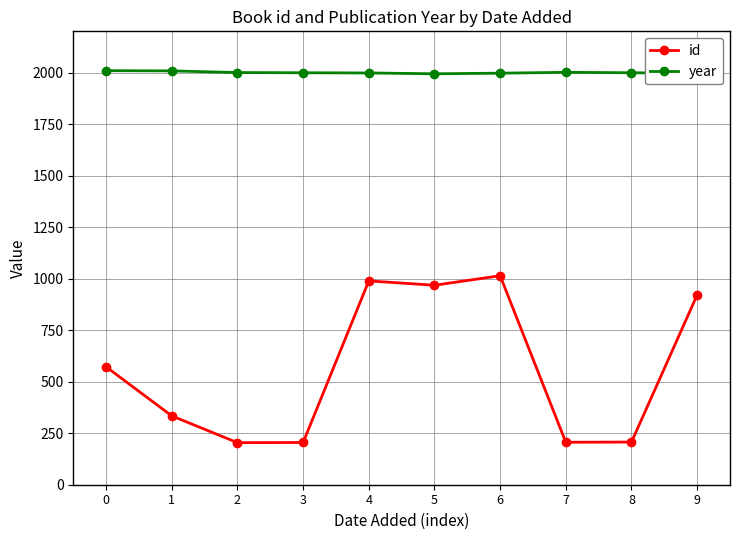

True or false: id has more than 0 interior local peaks.

True